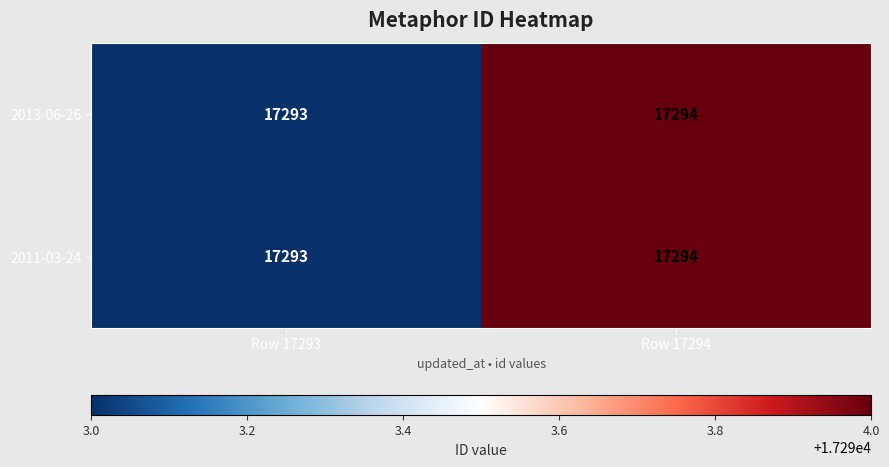

Reading left to right, list all the values displayed in this chart.

2013-06-26: 17293	17294
2011-03-24: 17293	17294